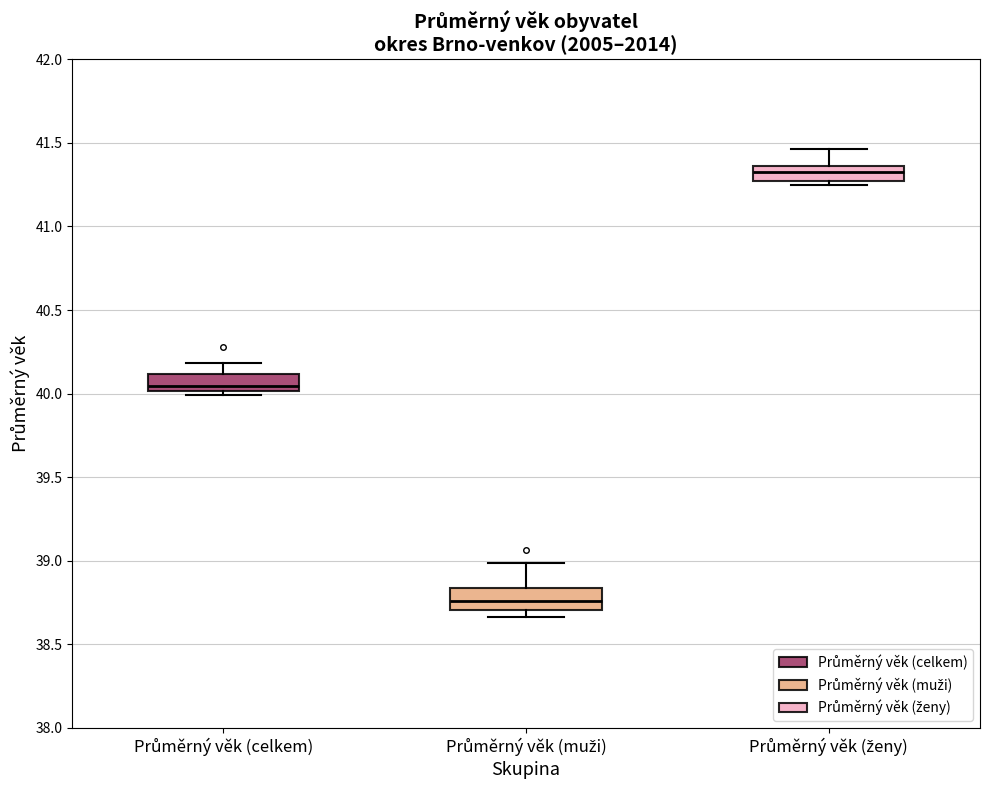

Where does the upper whisker of the box for Průměrný věk (celkem) end on the y-axis? The values are not printed on the chart, so give them approximately, as read against the axis.

40.20